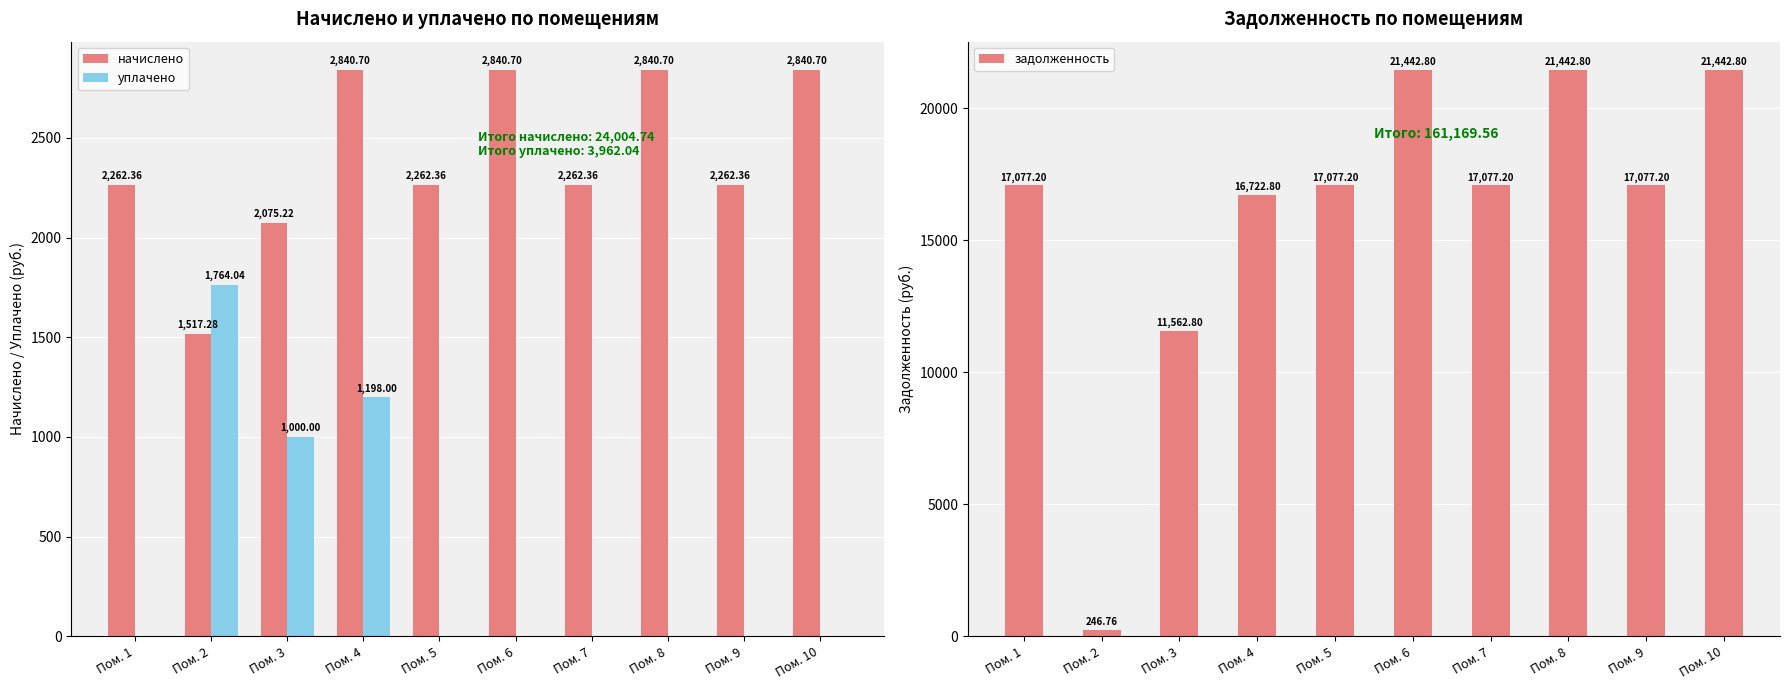

Reading left to right, list all the values displayed in this chart.

начислено: Пом. 1=2262.4	Пом. 2=1517.3	Пом. 3=2075.2	Пом. 4=2840.7	Пом. 5=2262.4	Пом. 6=2840.7	Пом. 7=2262.4	Пом. 8=2840.7	Пом. 9=2262.4	Пом. 10=2840.7
уплачено: Пом. 1=0.0	Пом. 2=1764.0	Пом. 3=1000.0	Пом. 4=1198.0	Пом. 5=0.0	Пом. 6=0.0	Пом. 7=0.0	Пом. 8=0.0	Пом. 9=0.0	Пом. 10=0.0
задолженность: Пом. 1=17077.2	Пом. 2=246.8	Пом. 3=11562.8	Пом. 4=16722.8	Пом. 5=17077.2	Пом. 6=21442.8	Пом. 7=17077.2	Пом. 8=21442.8	Пом. 9=17077.2	Пом. 10=21442.8